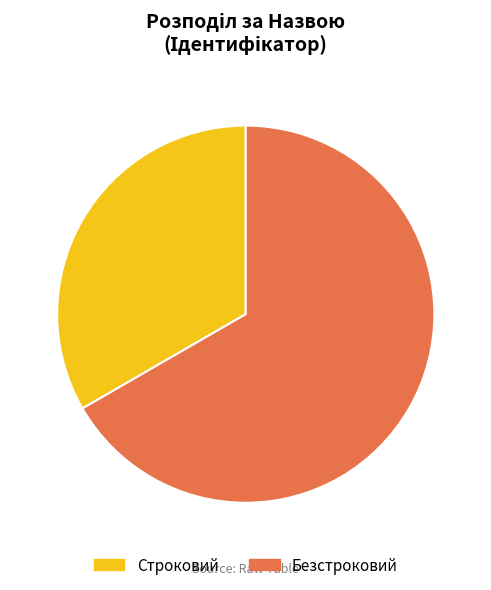

True or false: Строковий accounts for 33% of the total.

True